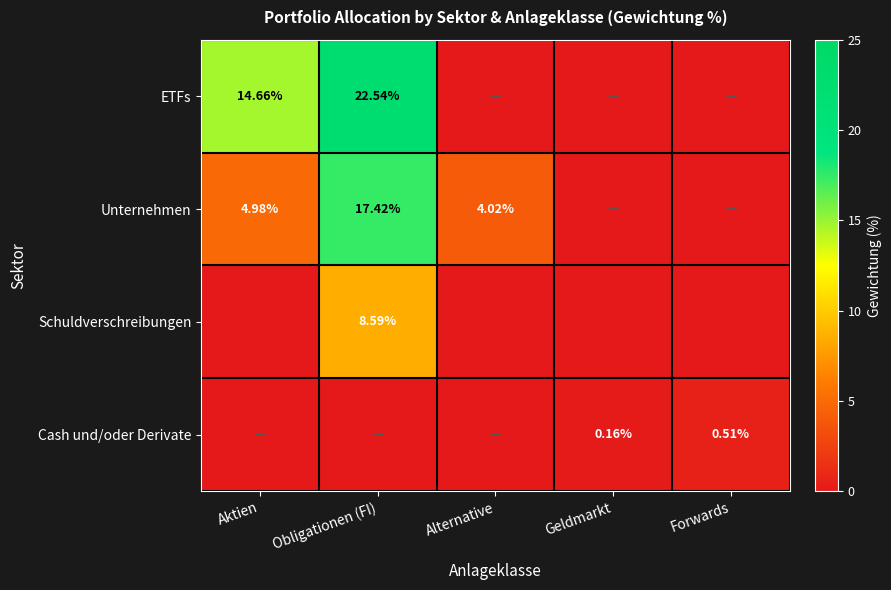

How many data points in ETFs are above 0?

2